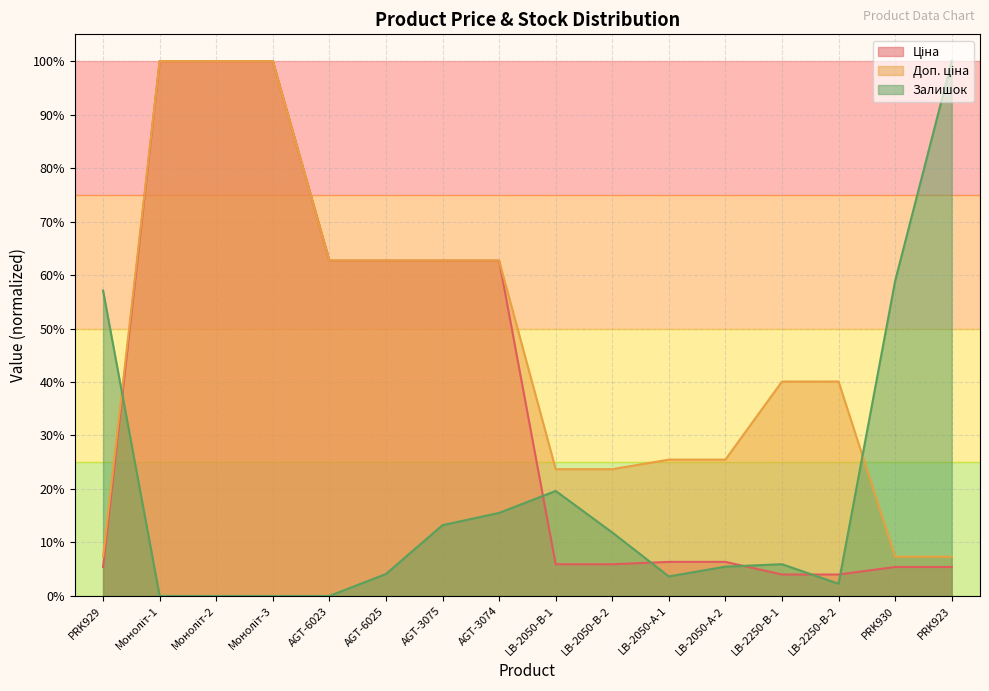

What is the total value across all series at Моноліт-2?

2.0